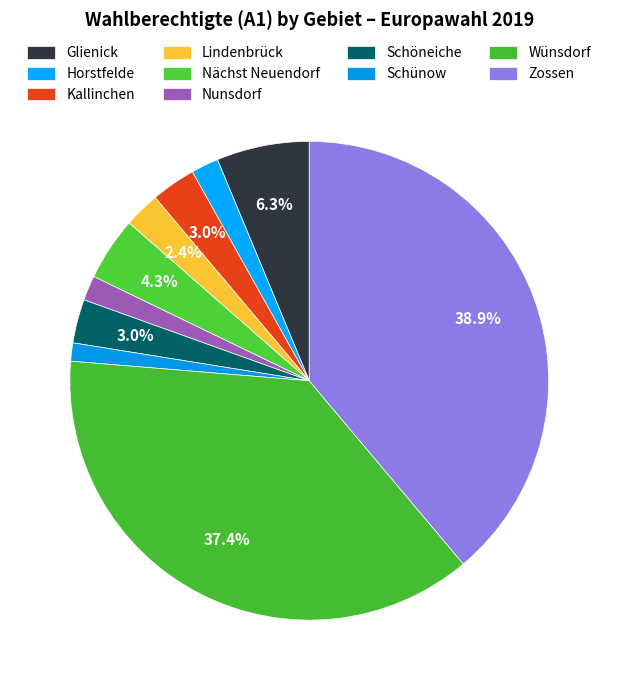

Count the number of slices in the pie.

10